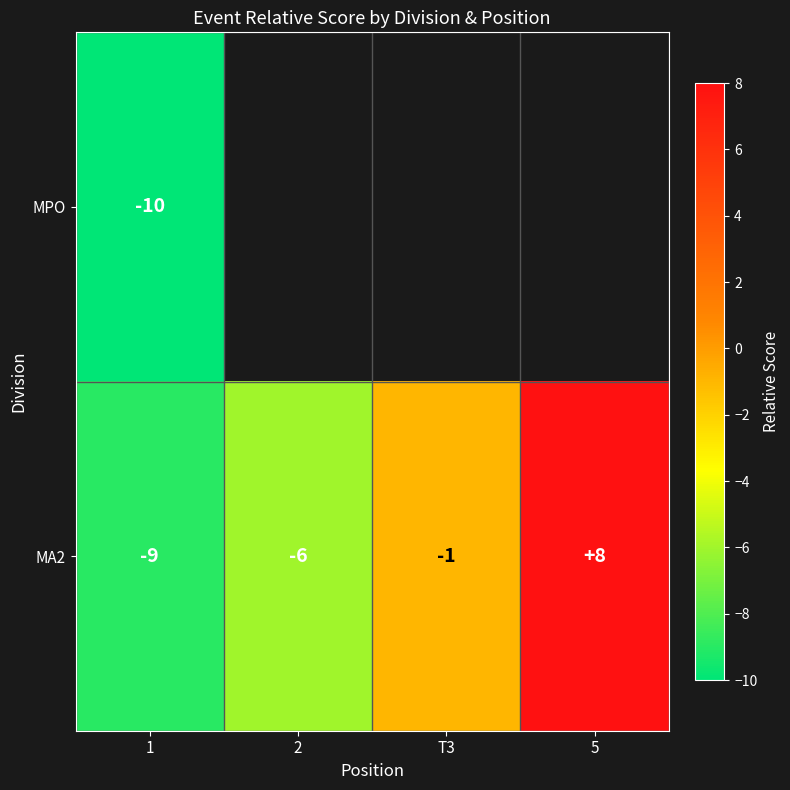

At 1, list the series in order from smallest to largest.

MPO, MA2